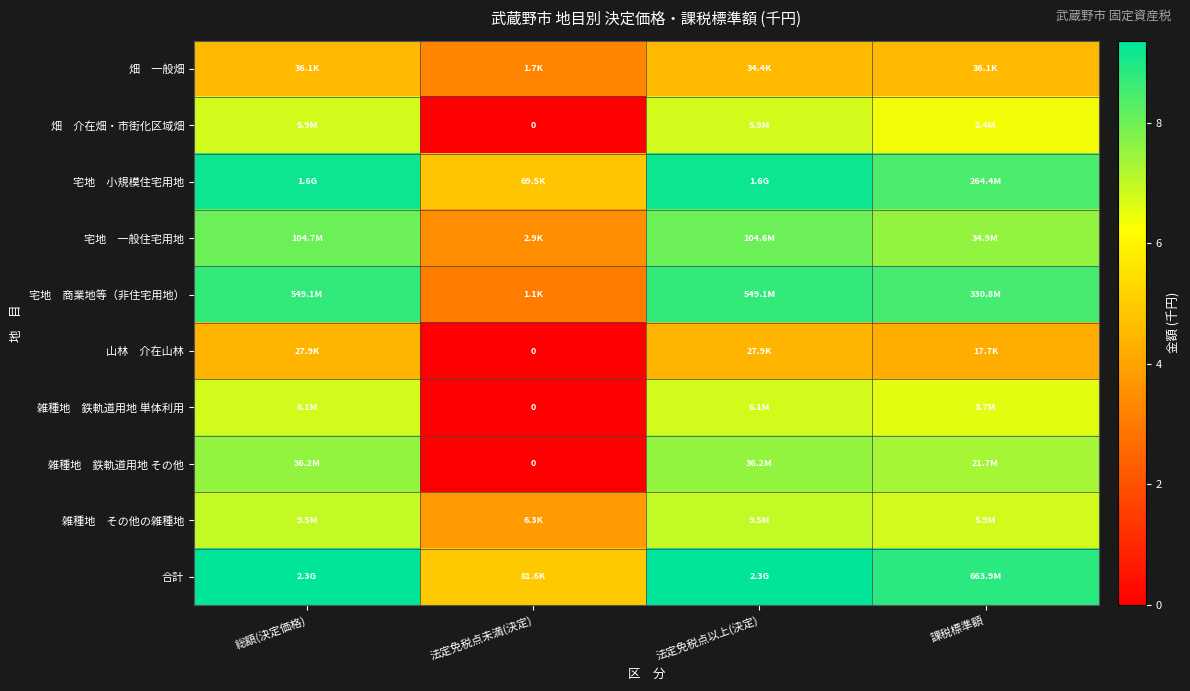

What is the highest value of the 宅地 商業地等（非住宅用地） series?

8.7